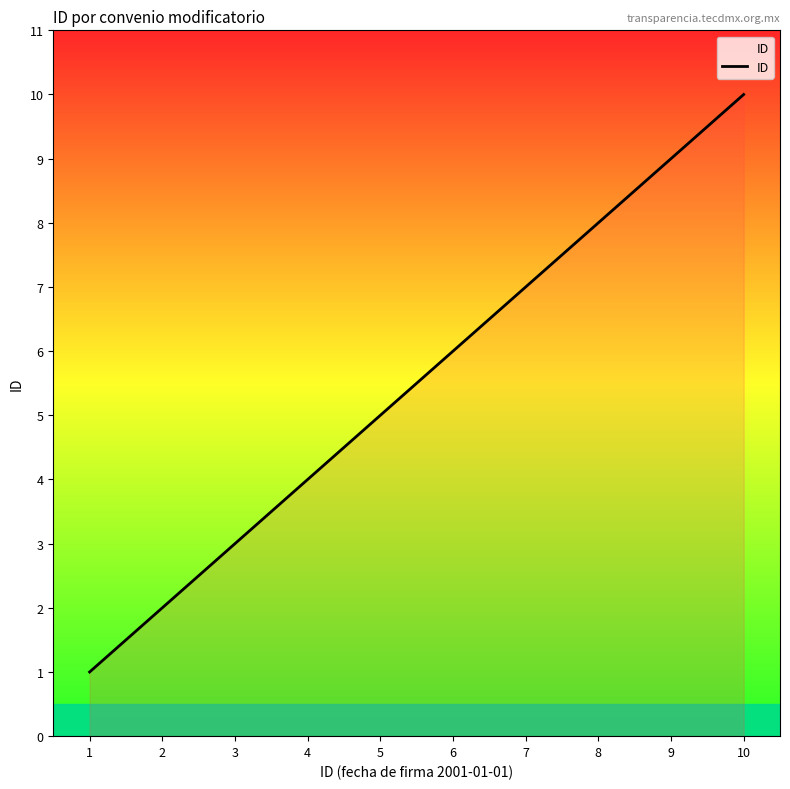

What is the difference between the maximum and minimum values?

9